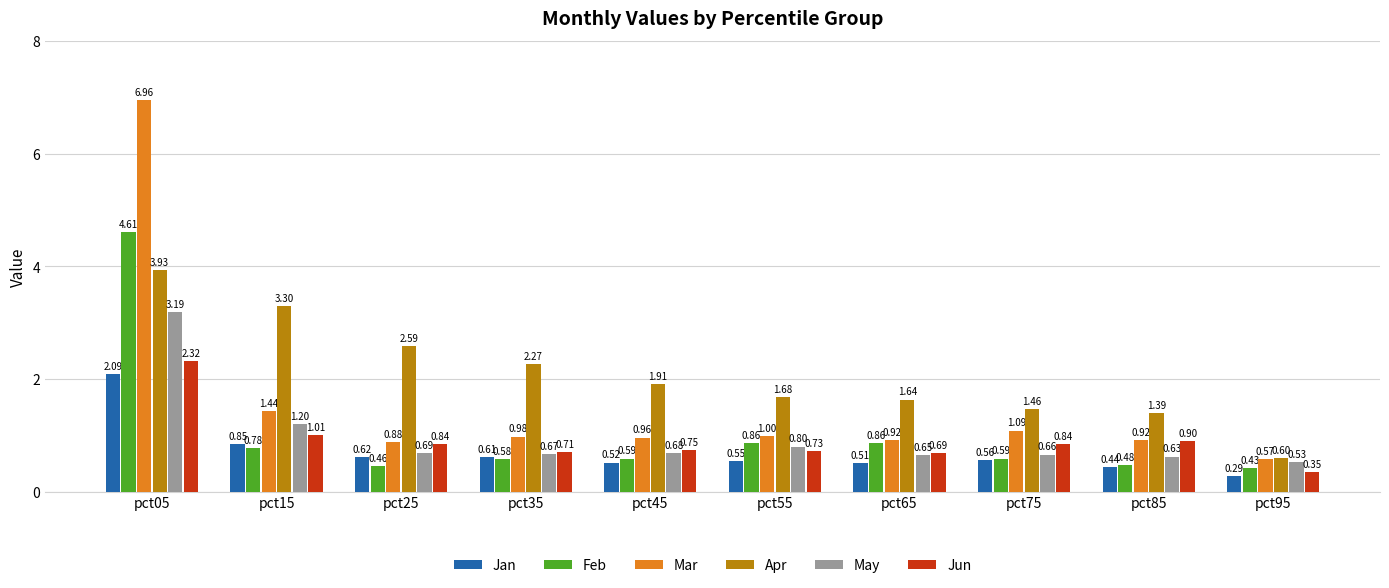

What is the highest value of the Feb series?

4.6